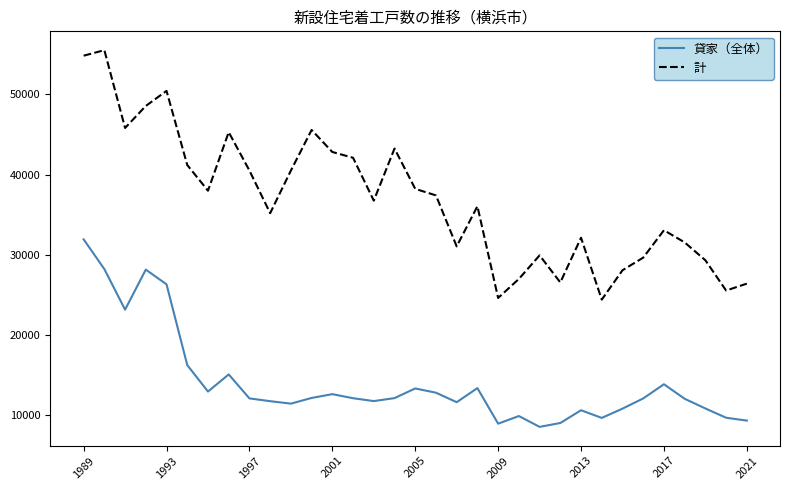

What is the minimum value shown in the chart?

8520